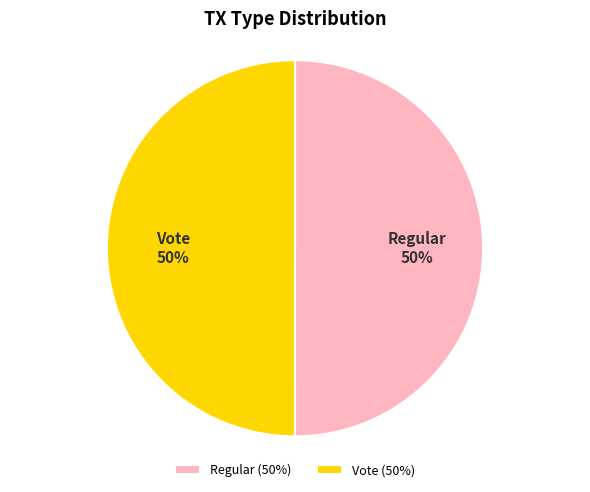

What is the ratio of the value at Vote to the value at Regular?

1.0